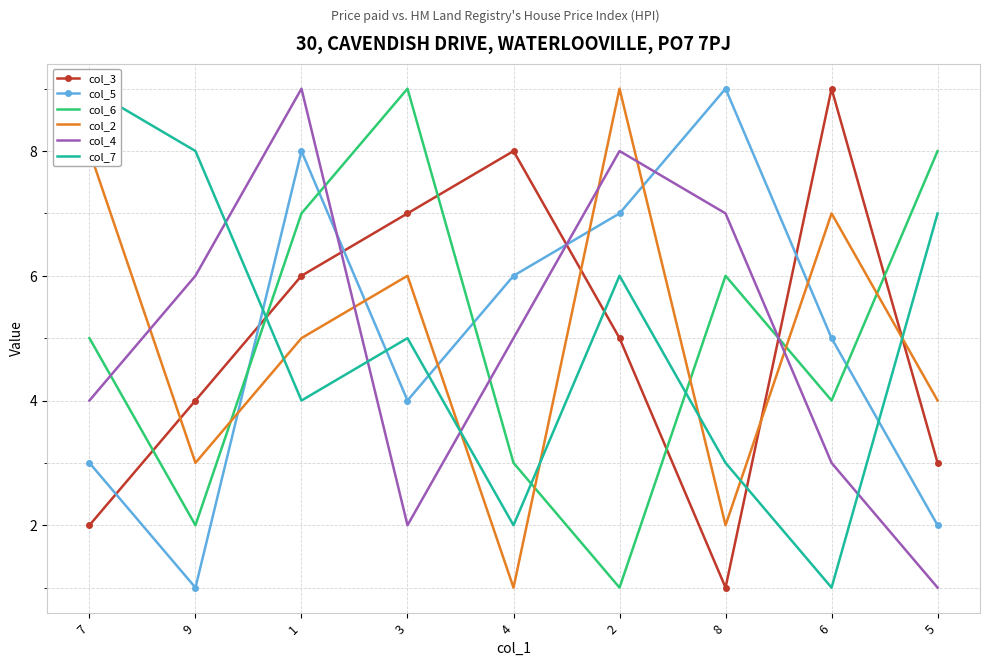

What is the value of the col_7 point at the 7th from the left?

3